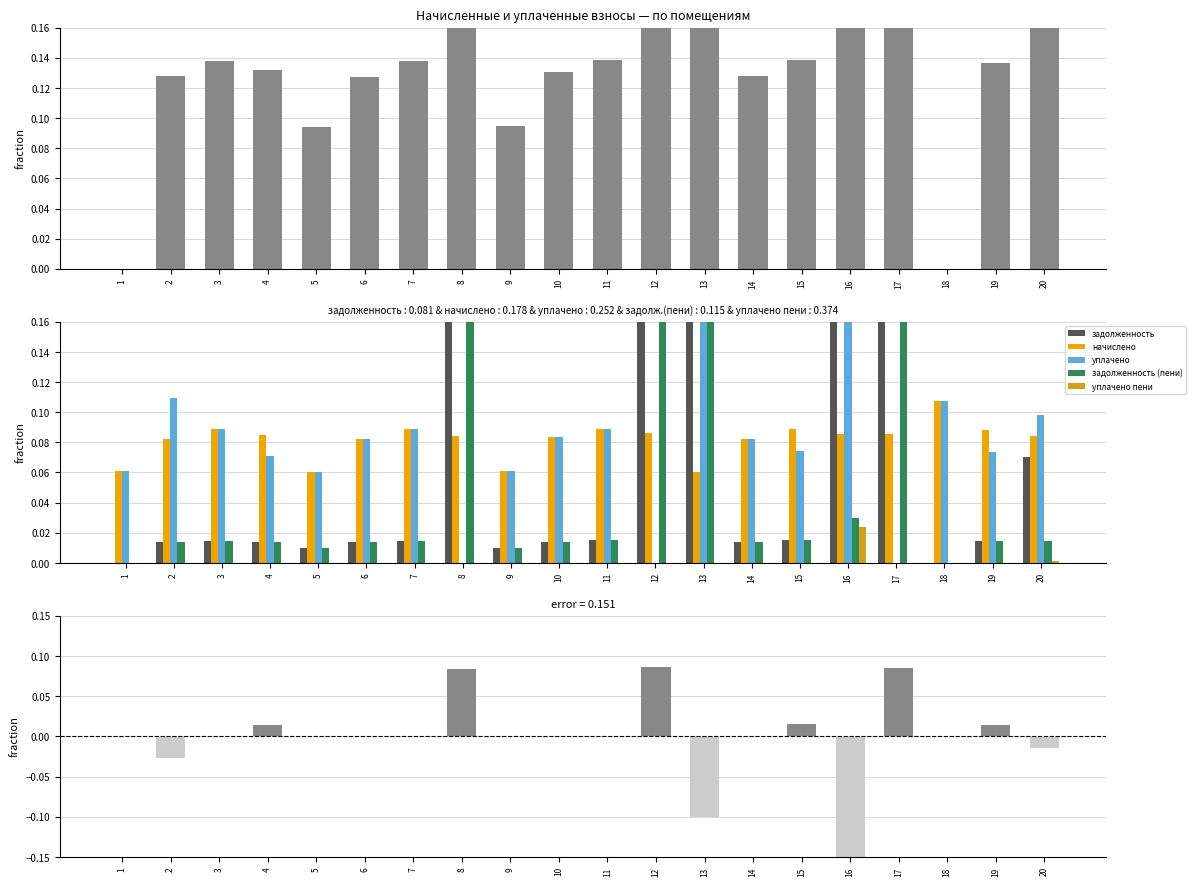

List the series in order of their peak value, lowest first.

уплачено пени, начислено - уплачено, начислено, уплачено, задолженность, задолженность (пени)